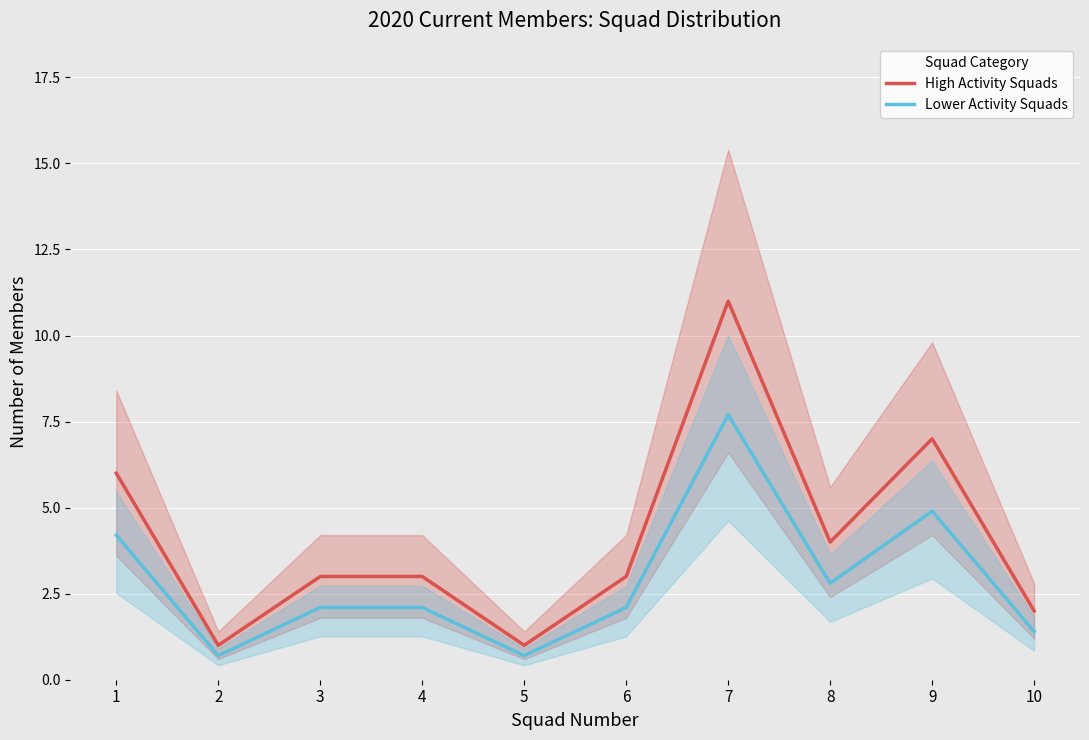

Where is the first local minimum for Lower Activity Squads?

2